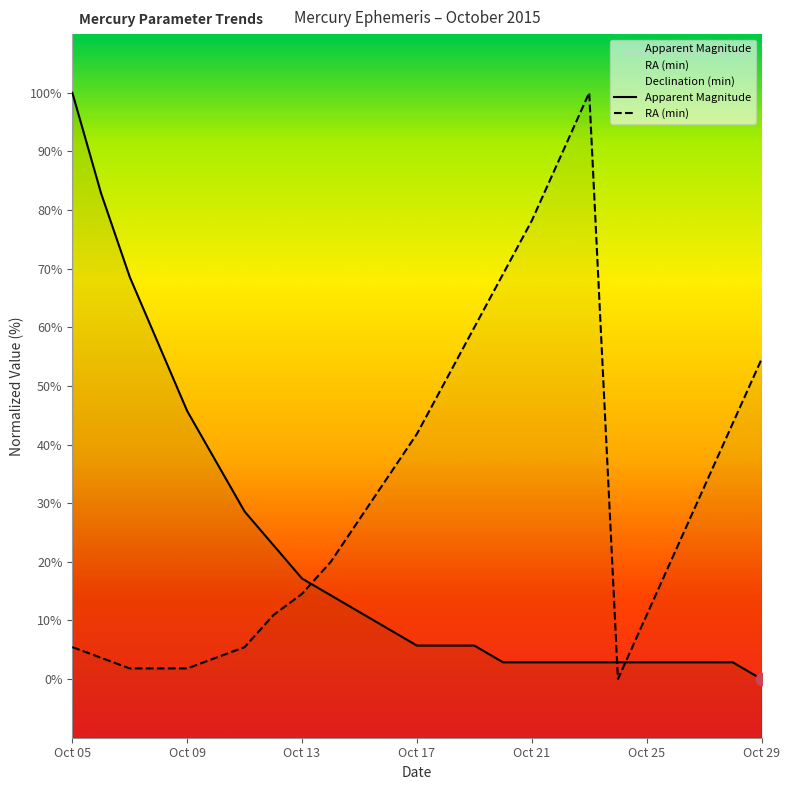

Is the value of Apparent Magnitude at Oct 15 greater than the value of Right Ascension (min) at Oct 07?

Yes